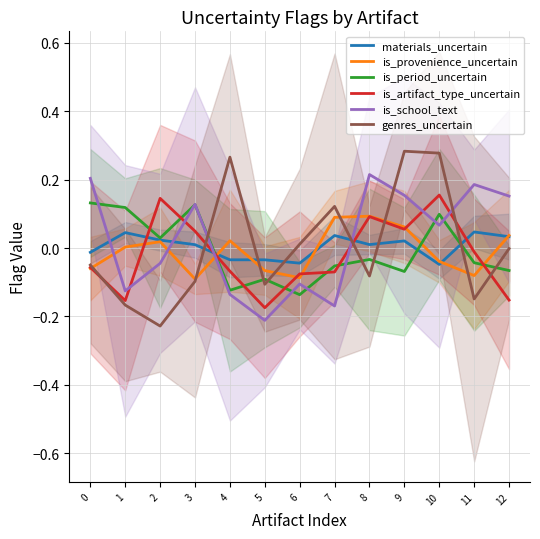

How many times do is_provenience_uncertain and is_artifact_type_uncertain cross each other?

7